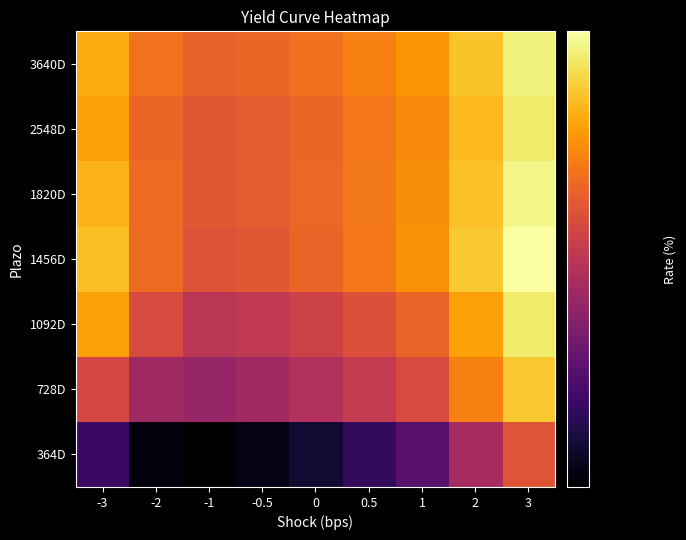

Reading right to left, extract all data points from this chart.

364D: 3=21.0	2=18.9	1=16.6	0.5=15.7	0=14.9	-0.5=14.4	-1=14.0	-2=14.3	-3=15.9
728D: 3=24.9	2=22.6	1=20.6	0.5=19.8	0=19.2	-0.5=18.7	-1=18.4	-2=18.6	-3=20.4
1092D: 3=26.1	2=23.6	1=21.6	0.5=20.8	0=20.2	-0.5=19.7	-1=19.5	-2=20.6	-3=23.7
1456D: 3=27.1	2=24.9	1=23.1	0.5=22.3	0=21.6	-0.5=21.1	-1=20.9	-2=21.8	-3=24.6
1820D: 3=26.6	2=24.7	1=23.1	0.5=22.3	0=21.7	-0.5=21.3	-1=21.1	-2=21.9	-3=24.3
2548D: 3=26.2	2=24.5	1=22.9	0.5=22.3	0=21.7	-0.5=21.3	-1=21.1	-2=21.7	-3=23.7
3640D: 3=26.4	2=24.8	1=23.3	0.5=22.6	0=22.0	-0.5=21.6	-1=21.5	-2=22.1	-3=24.0